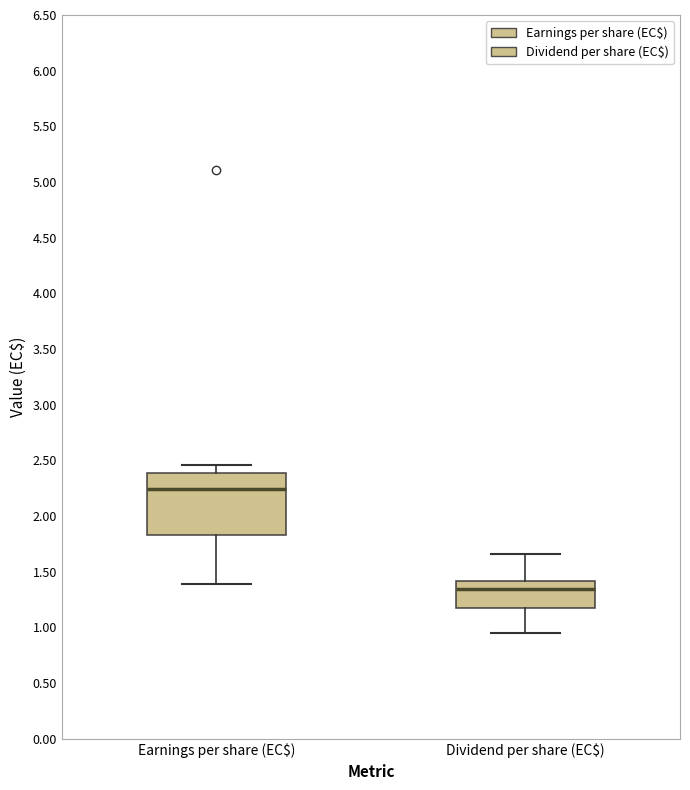

Which box has the lowest median line?

Dividend per share (EC$)